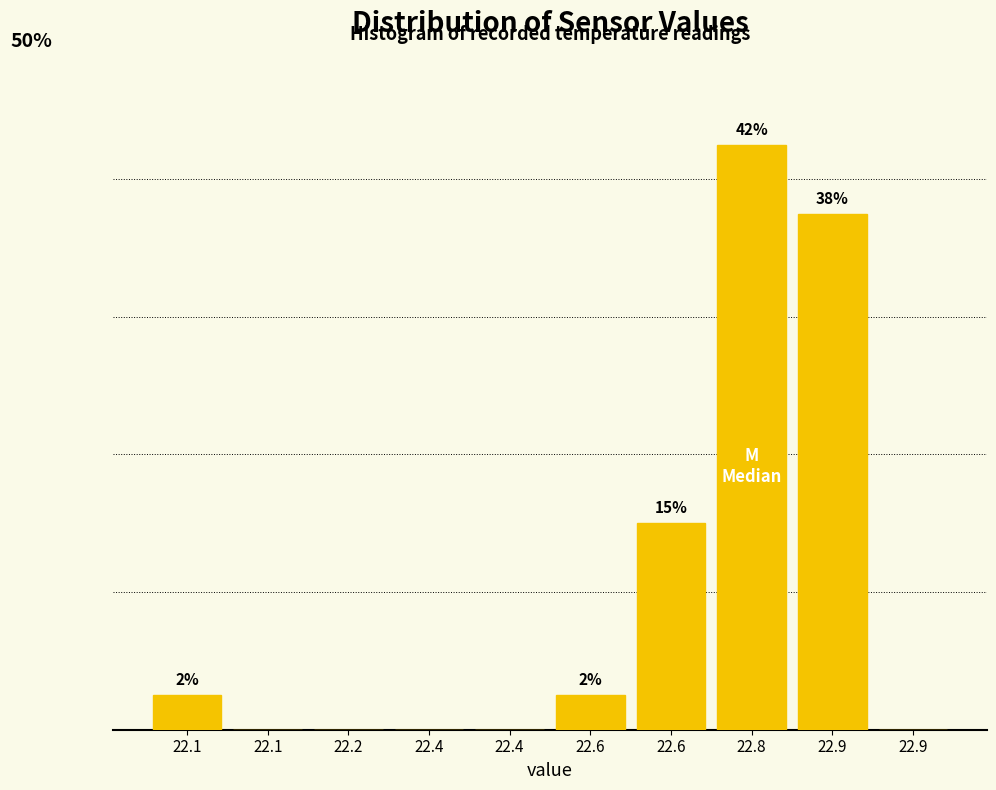

Are the bars horizontal?

No